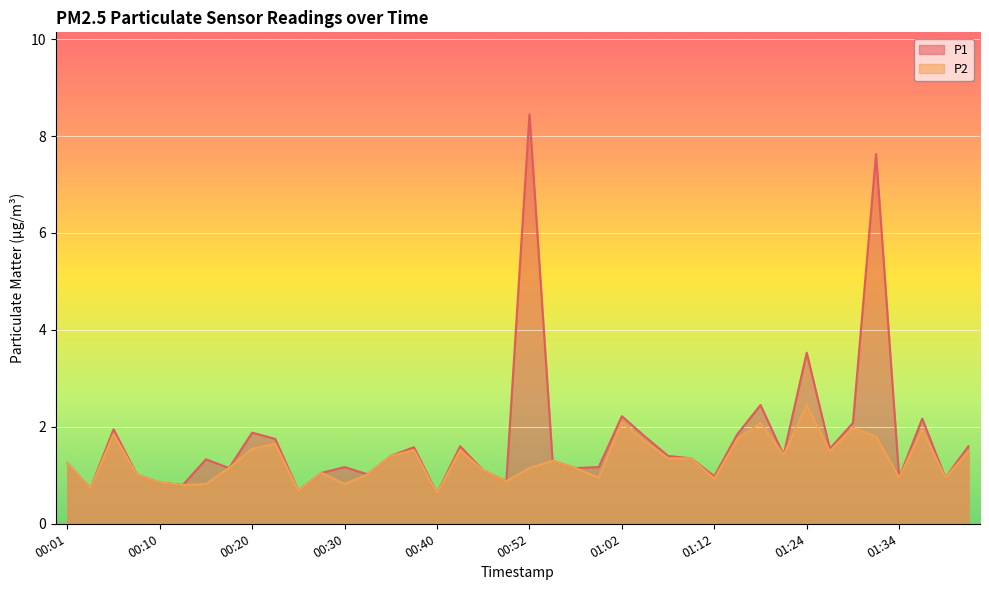

What is the difference between the highest and lowest values at 01:31?

5.8